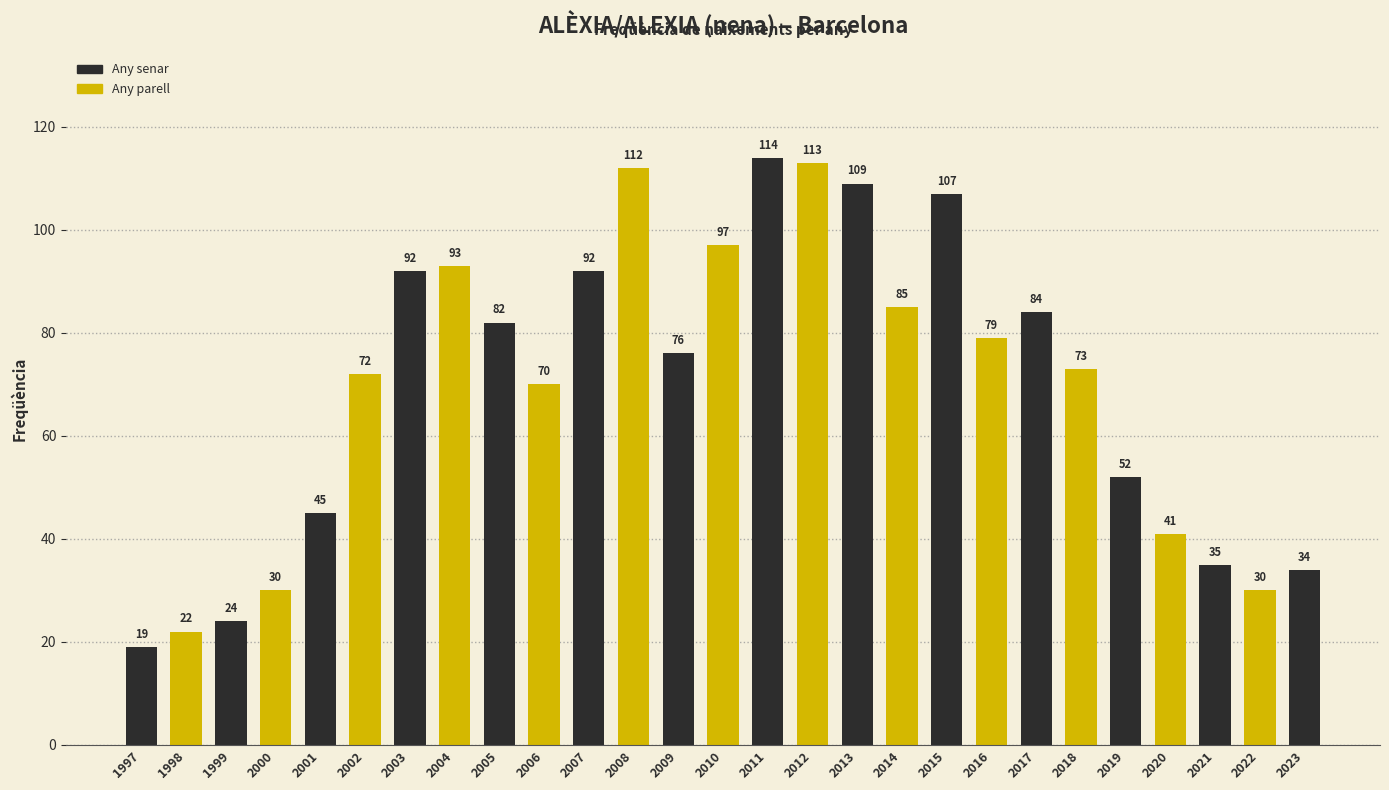

How many data points are less than 76?

13